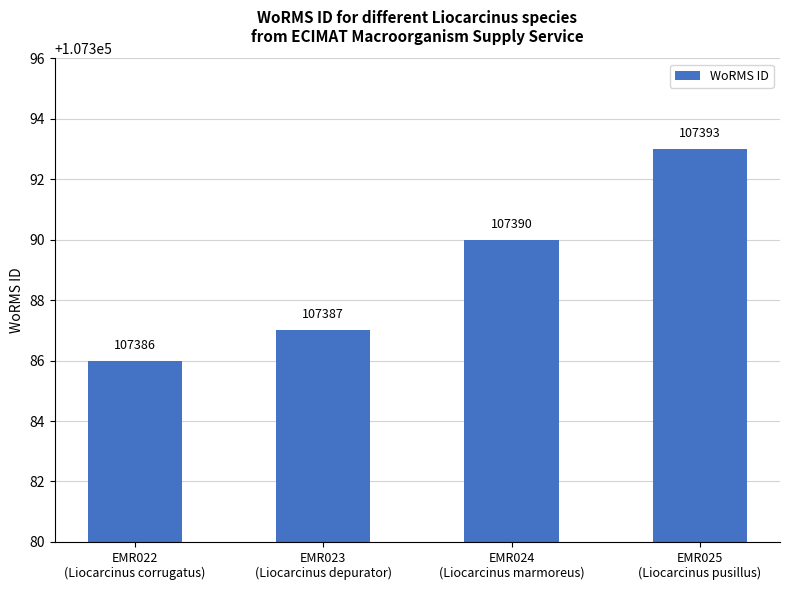

How many values are below 107390?

2